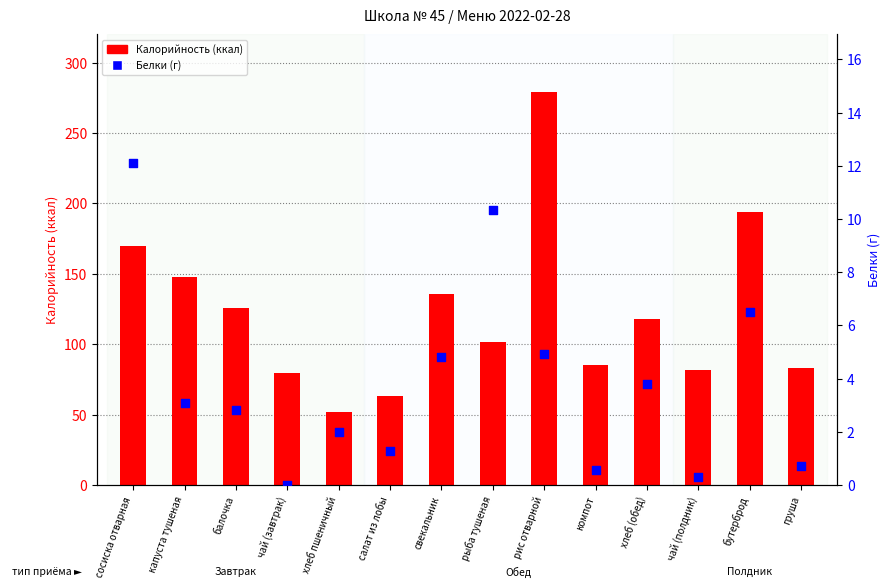

At which category is the sum across all series the highest?

рис отварной